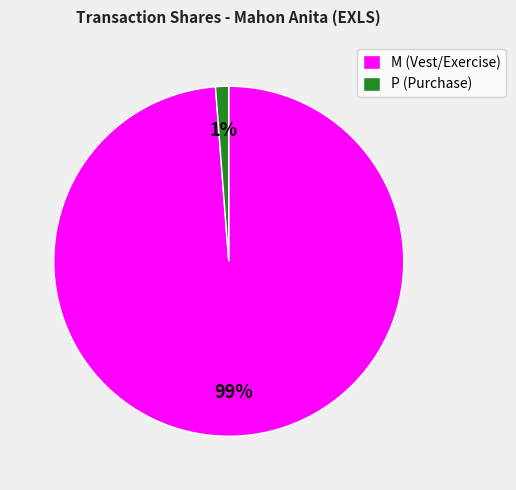

Is P (Purchase) the majority of the pie?

No